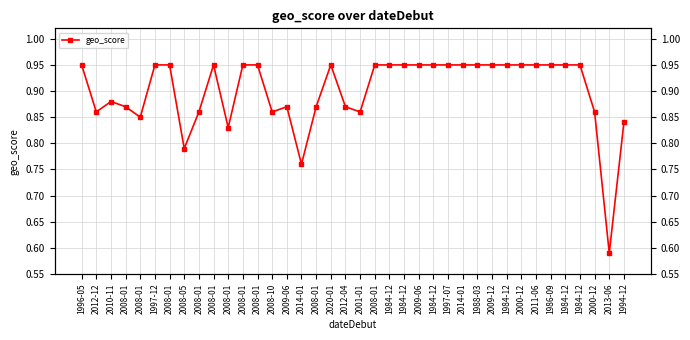

What is the difference between the second highest and minimum values?

0.4